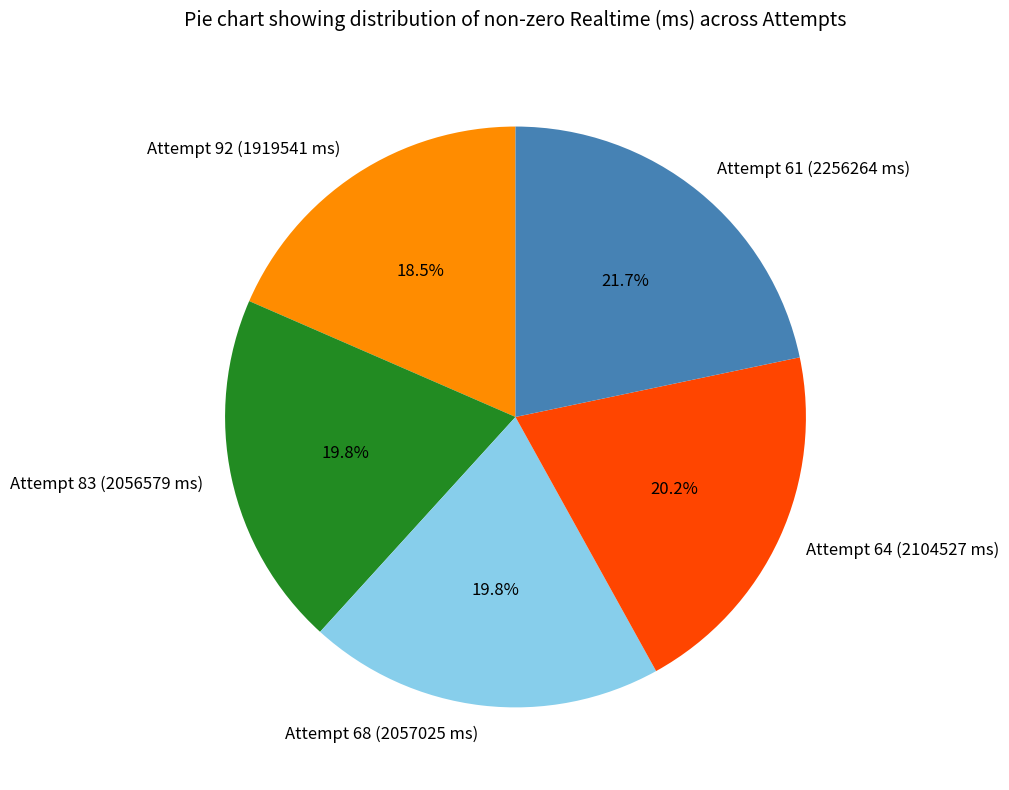

What is the ratio of the value at Attempt 61 (2256264 ms) to the value at Attempt 68 (2057025 ms)?

1.1